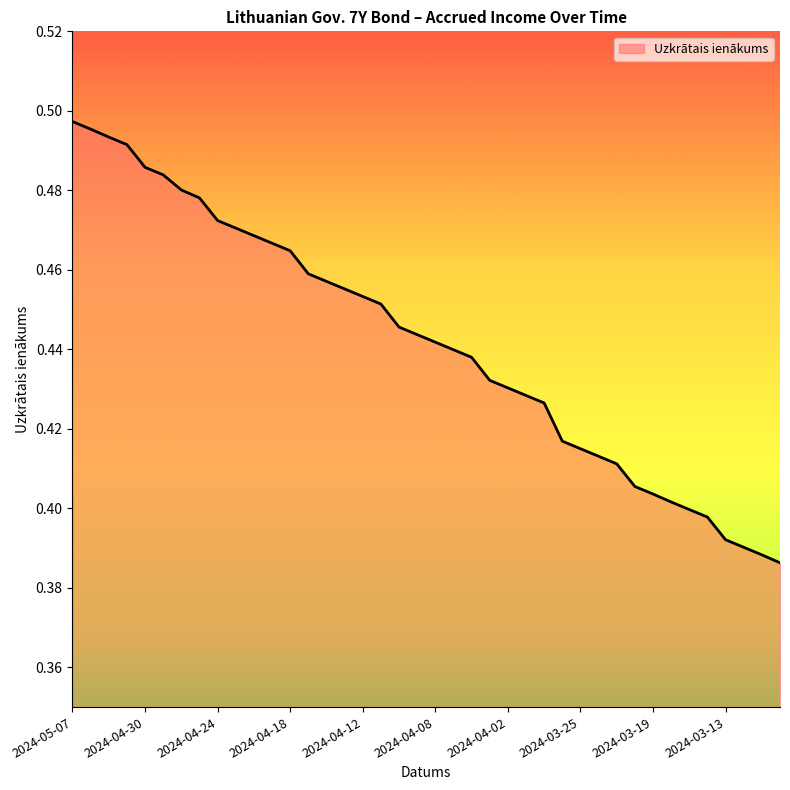

Is this an area chart (filled region under the line)?

Yes